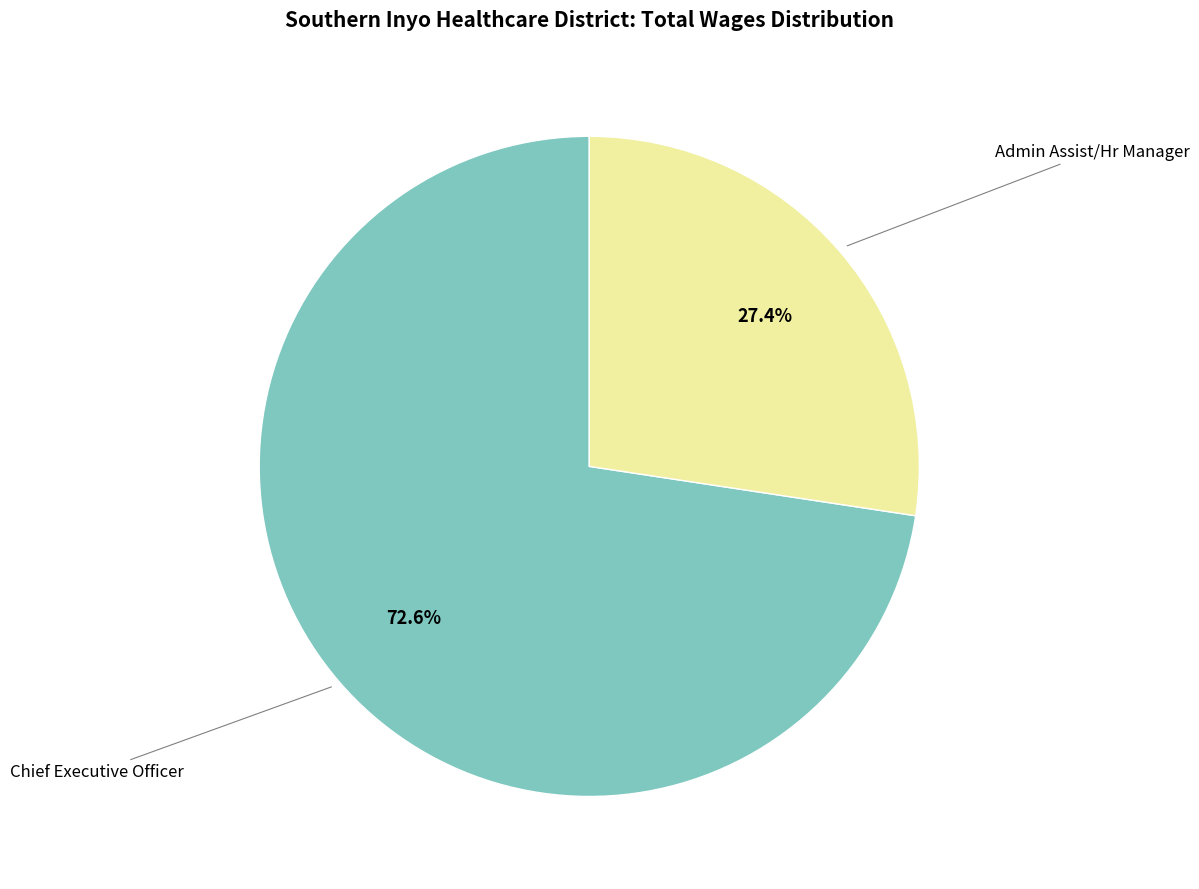

How many slices are in this pie chart?

2